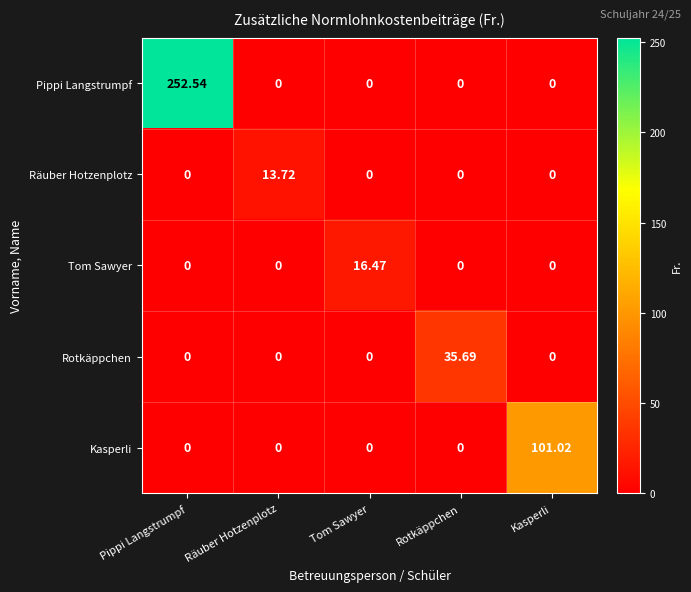

Which series changed the most between Pippi Langstrumpf and Räuber Hotzenplotz?

Pippi Langstrumpf